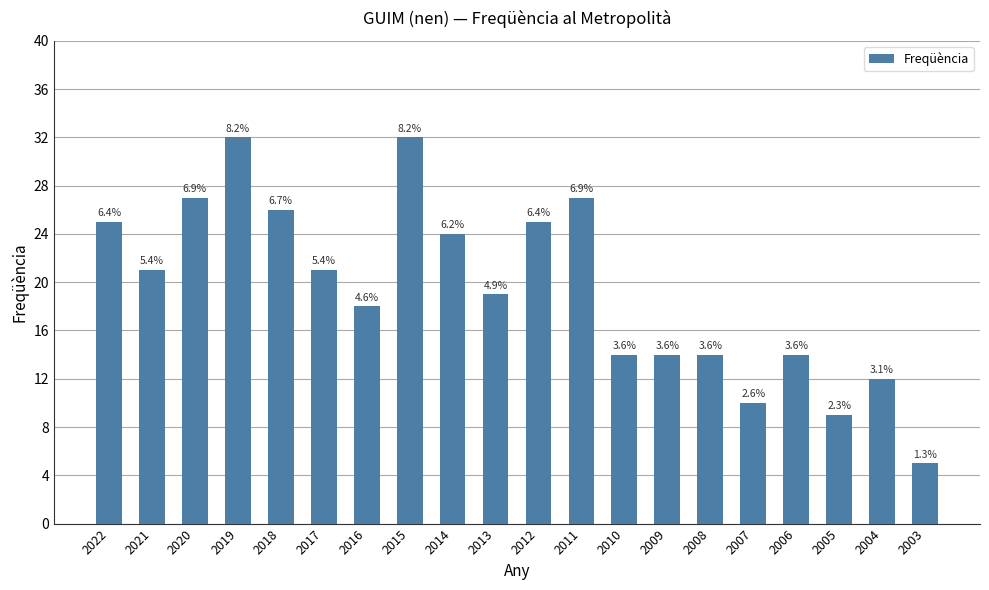

Rank the categories by value from lowest to highest.

2003, 2005, 2007, 2004, 2010, 2009, 2008, 2006, 2016, 2013, 2021, 2017, 2014, 2022, 2012, 2018, 2020, 2011, 2019, 2015